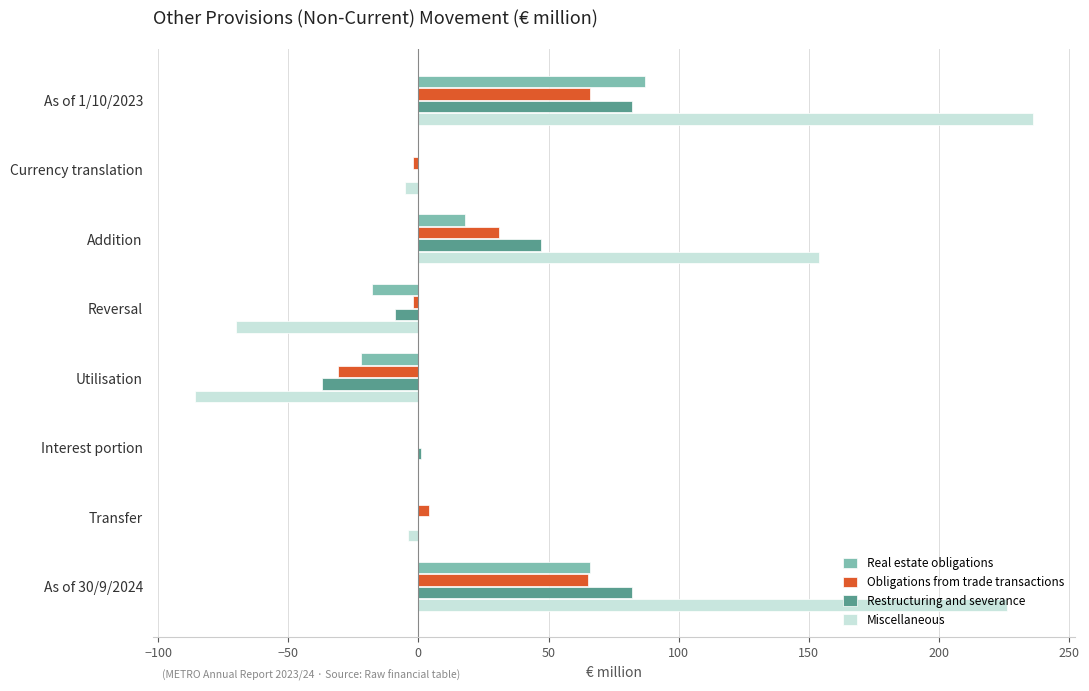

True or false: Obligations from trade transactions has a value of 66 at As of 1/10/2023.

True